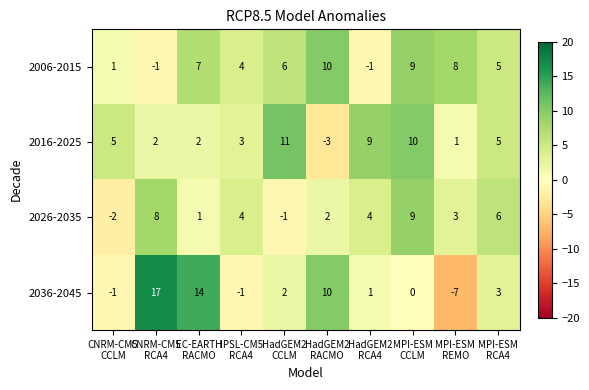

Which series has the largest total across all categories?

2006-2015